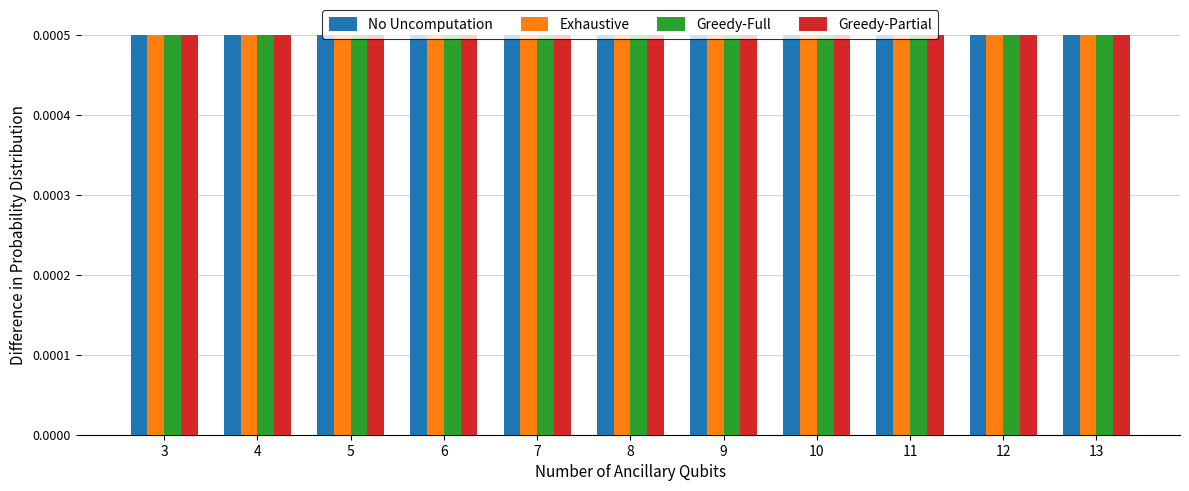

At which category is the sum across all series the highest?

6